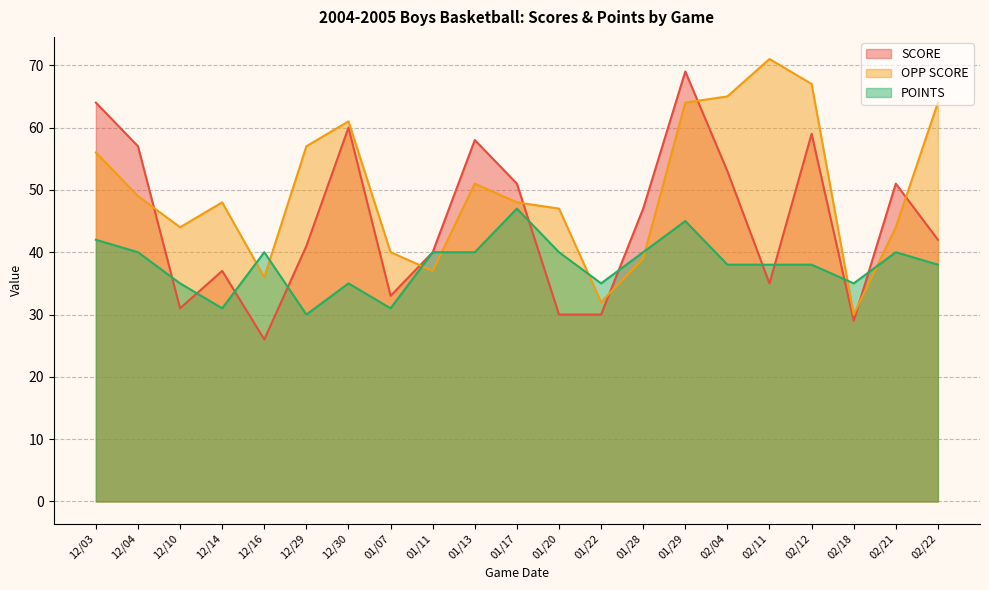

Reading right to left, extract all data points from this chart.

SCORE: 42	51	29	59	35	53	69	47	30	30	51	58	40	33	60	41	26	37	31	57	64
OPP SCORE: 64	44	30	67	71	65	64	39	32	47	48	51	37	40	61	57	36	48	44	49	56
POINTS: 38	40	35	38	38	38	45	40	35	40	47	40	40	31	35	30	40	31	35	40	42